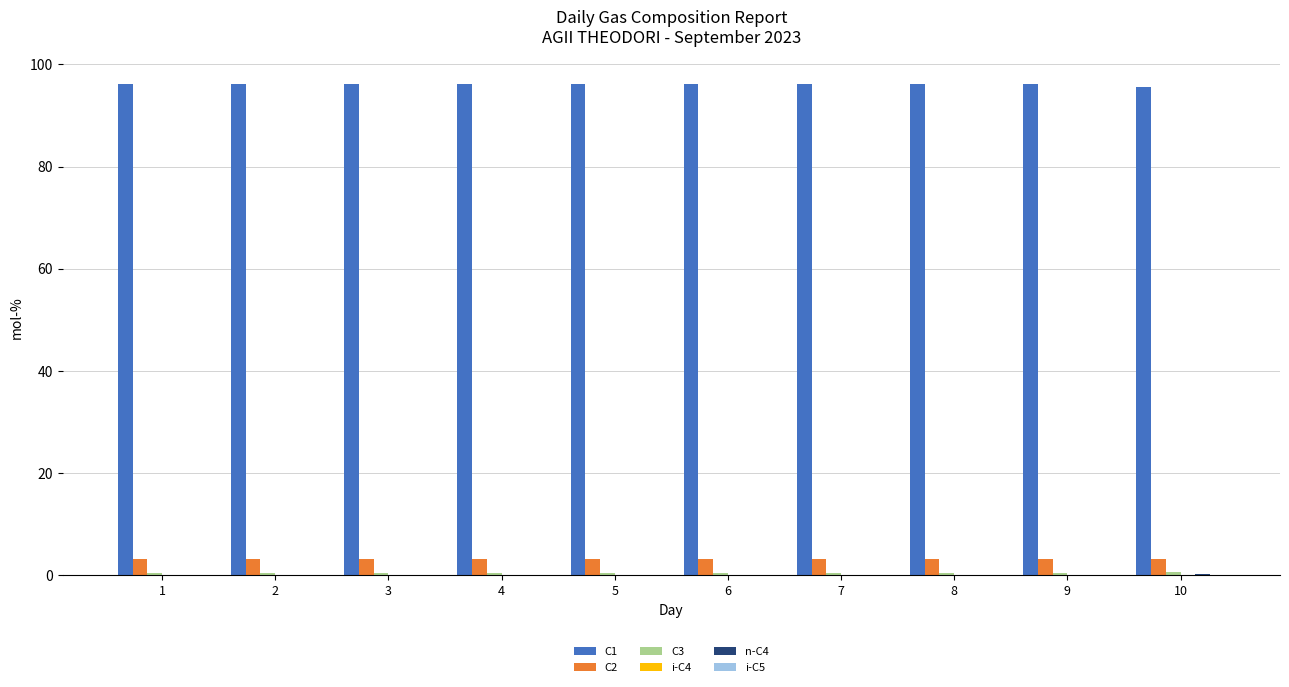

The C1 series shows 96.2 at 9. True or false?

True